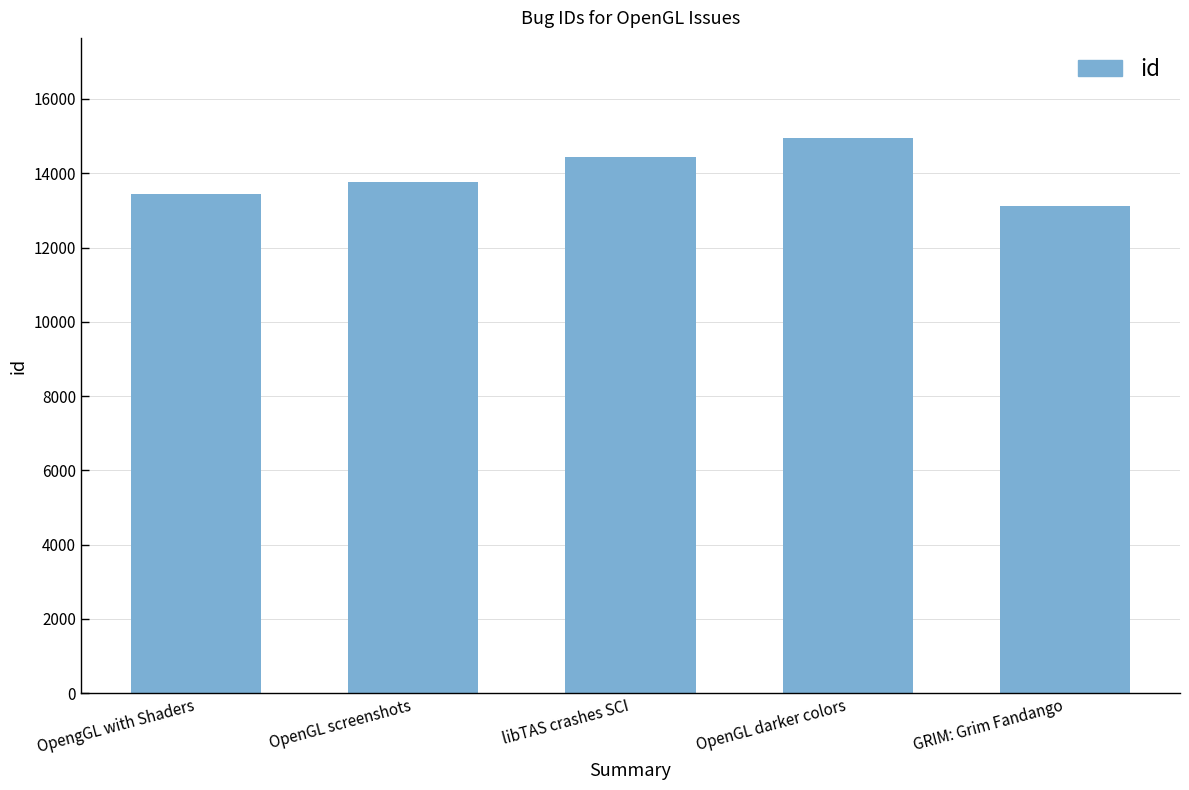

Rank the categories by value from lowest to highest.

GRIM: Grim Fandango, OpengGL with Shaders, OpenGL screenshots, libTAS crashes SCI, OpenGL darker colors